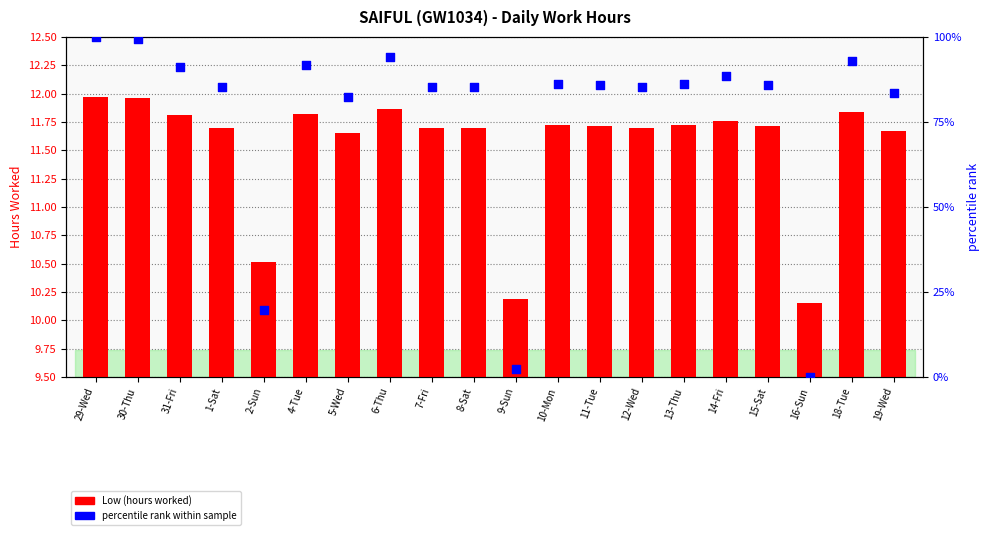

At how many categories does at least one series exceed 76?

17